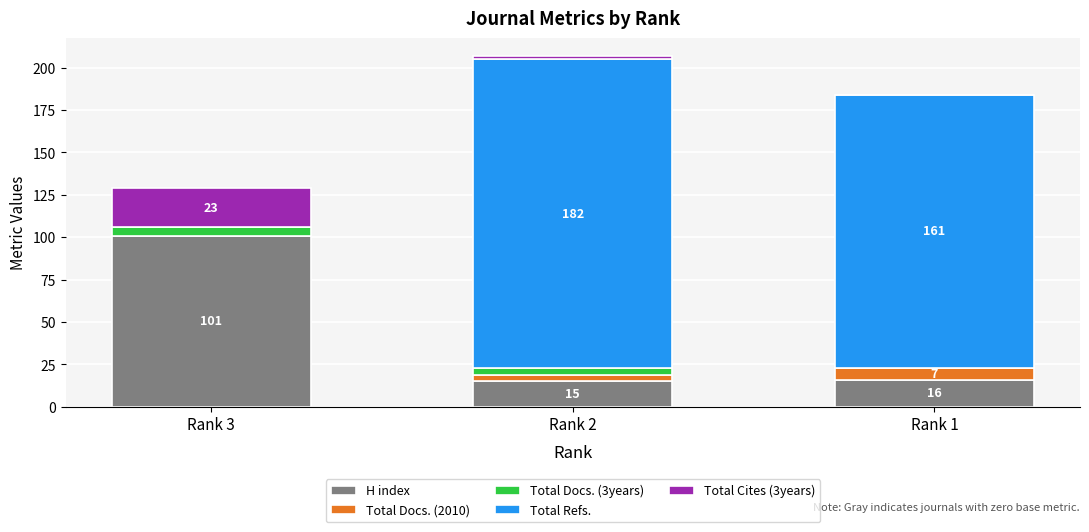

At which category is the sum across all series the highest?

Rank 2